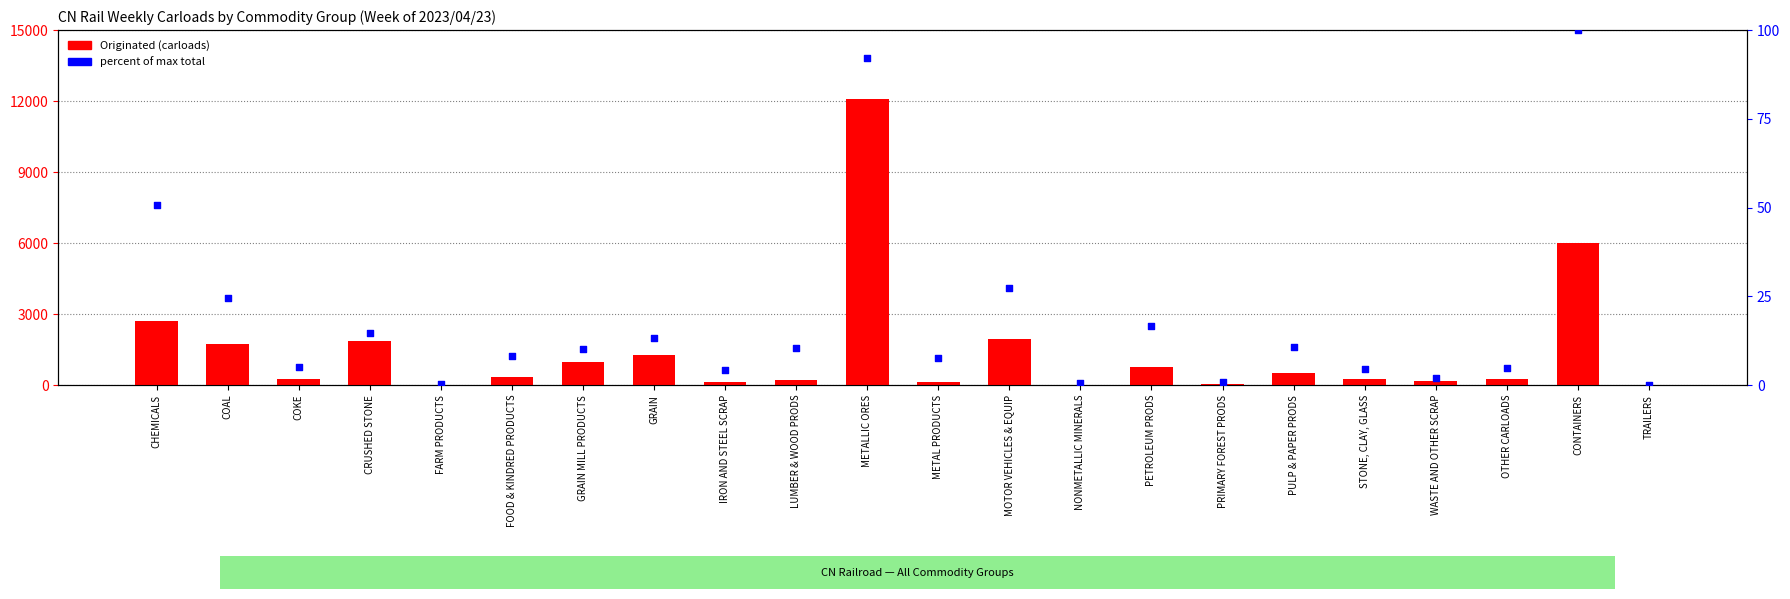

Which series reaches the minimum Y coordinate?

Originated